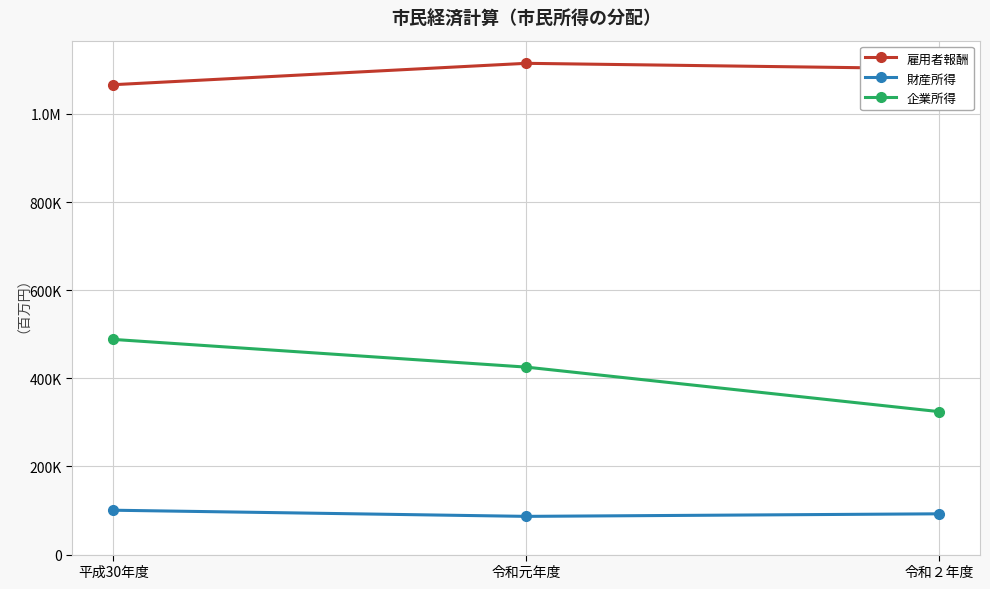

What are all the series names shown in the legend?

雇用者報酬, 財産所得, 企業所得